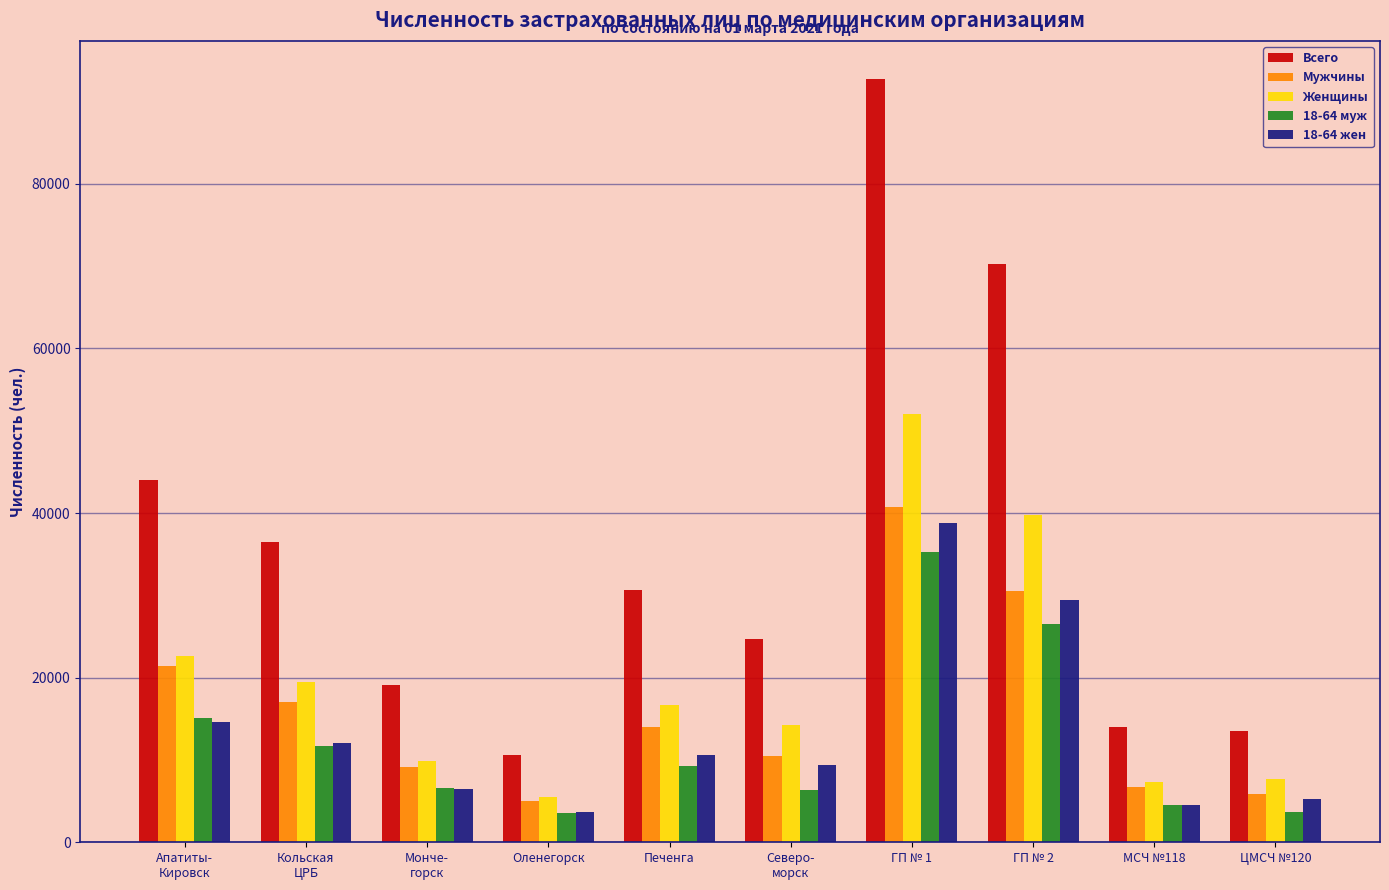

The Мужчины series shows 10067 at Кольская
ЦРБ. True or false?

False